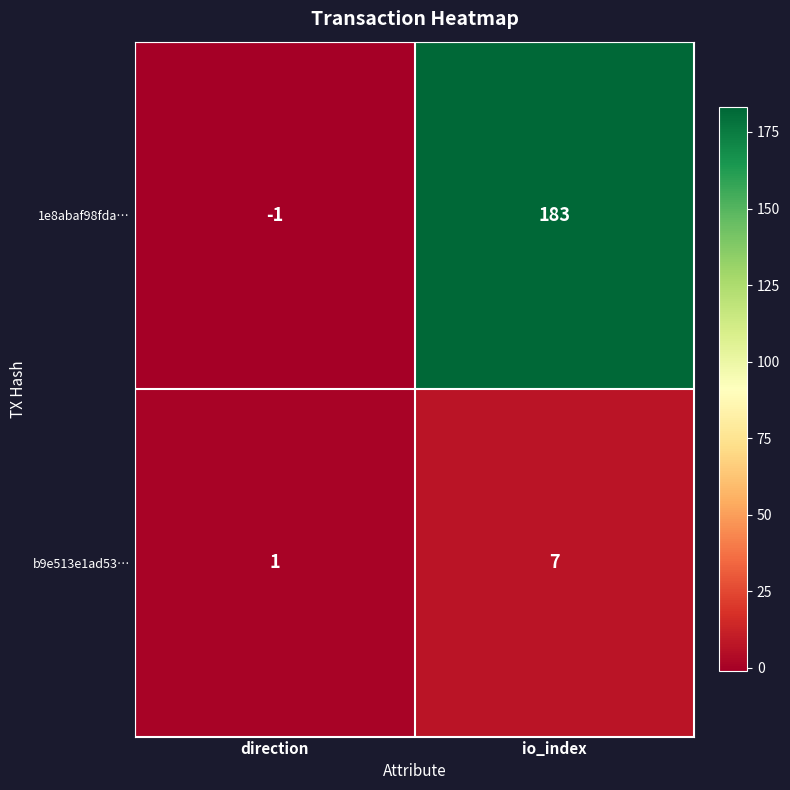

Where is 1e8abaf98fda… nearest to the value 91?

direction